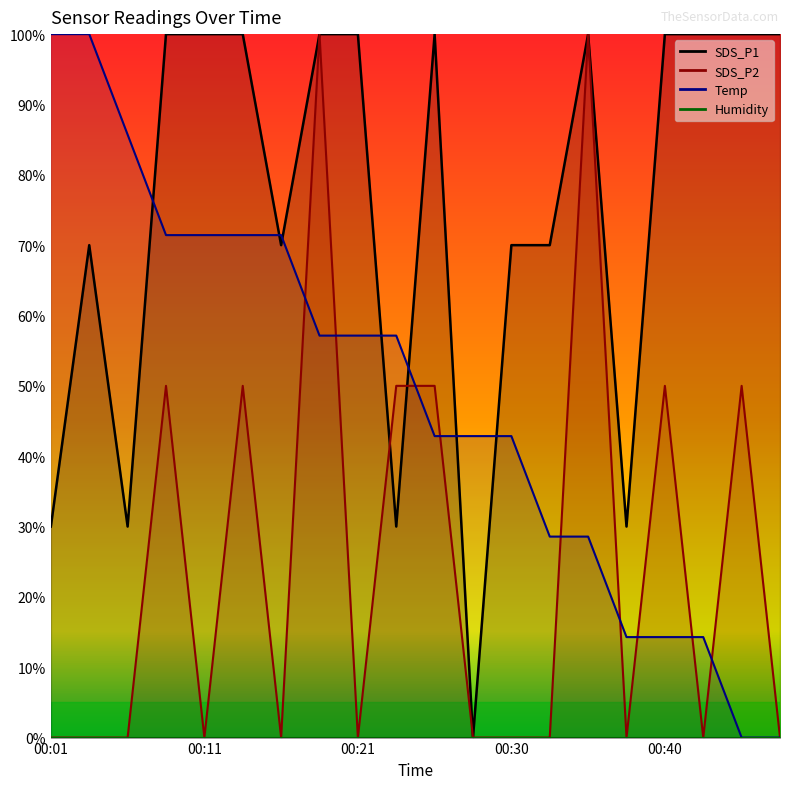

What is the maximum value for SDS_P2?

100.0